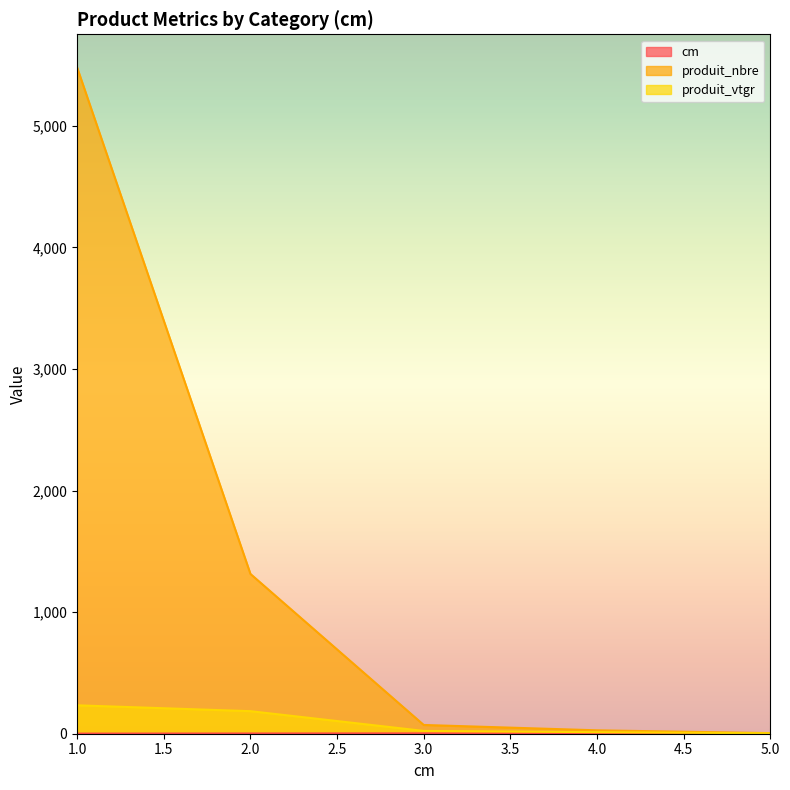

What is the average value of the produit_vtgr series?

91.7